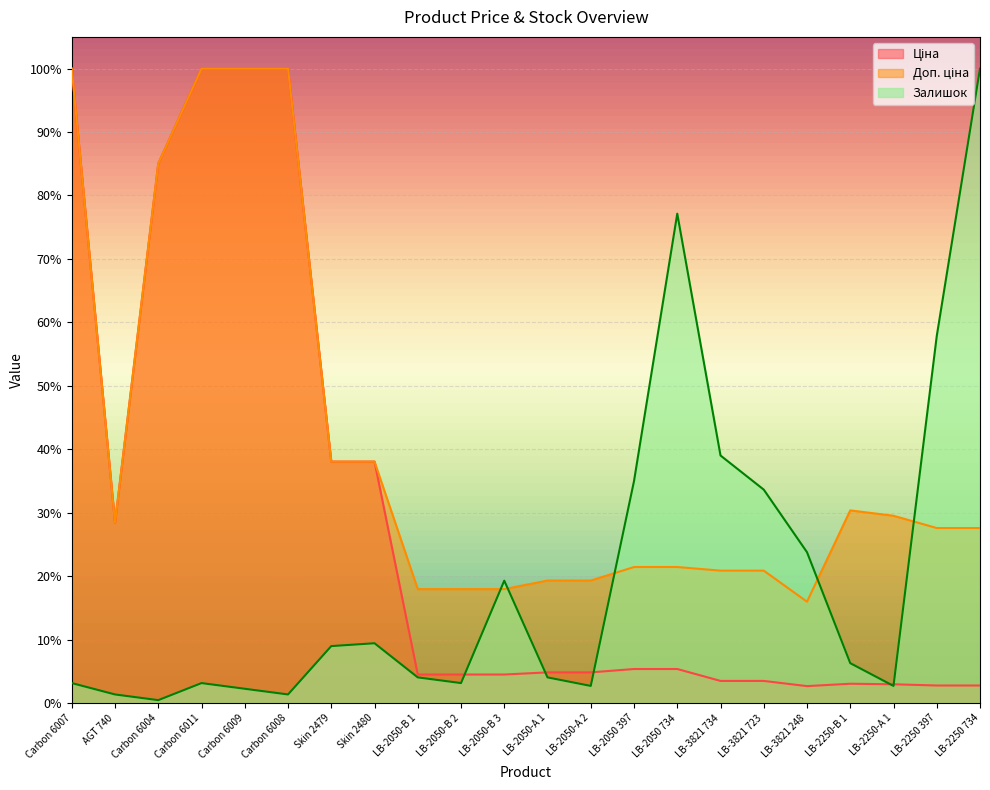

Which has a higher value, LB-2050-В 1 or LB-3821 723?

LB-2050-В 1